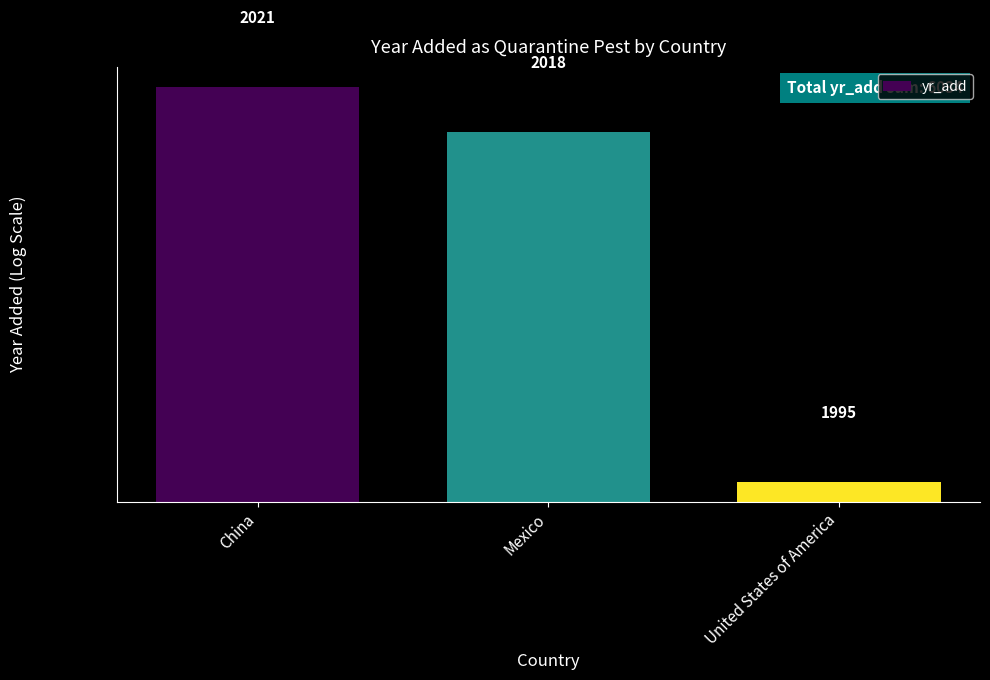

How many values are between 1995 and 2021?

3